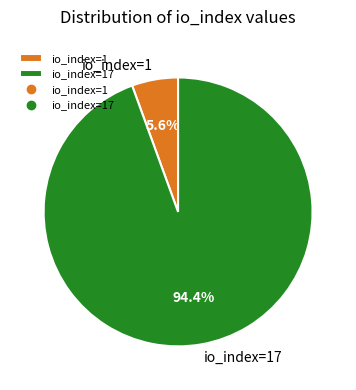

Combined, do io_index=1 and io_index=17 account for over 50%?

Yes